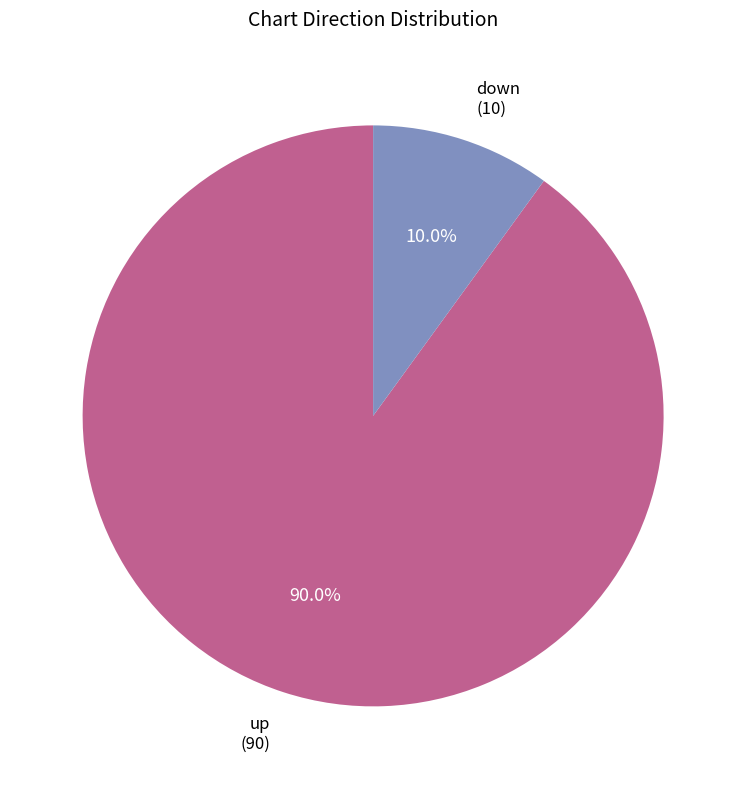

What percentage do up and down together represent?

100.0%